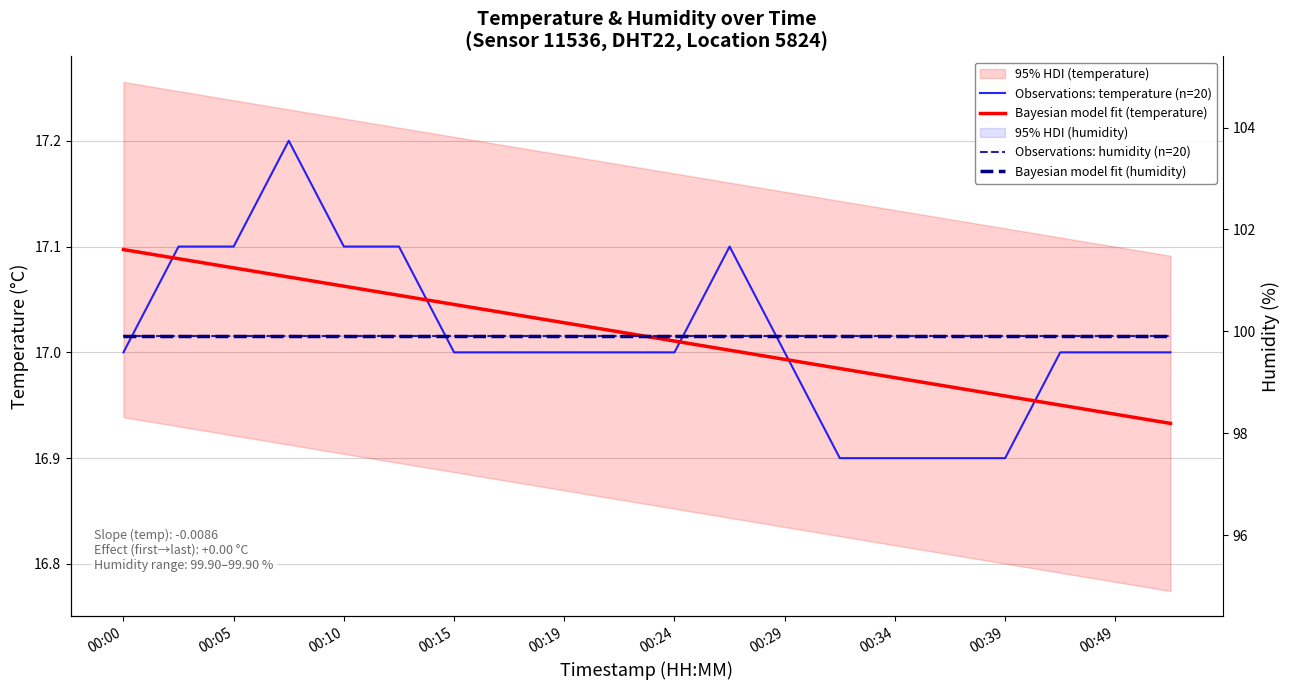

What is the difference between the maximum and minimum values in the Observations: temperature (n=20) series?

0.3